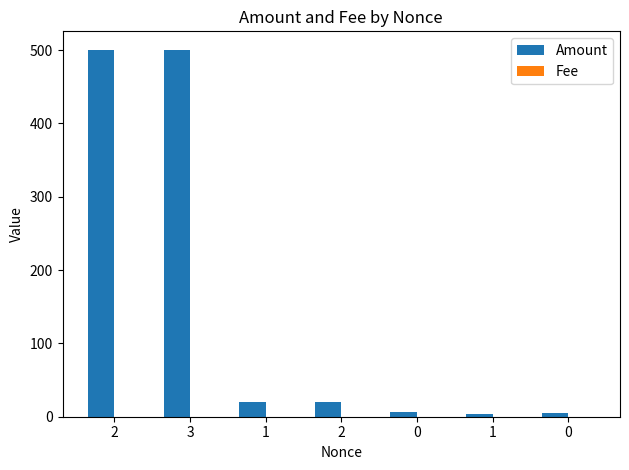

Reading left to right, transcribe all the data shown in this chart.

Amount: 500.2	500.4	19.8	20.0	7.0	3.2	5.0
Fee: 0.2	0.0	0.2	0.0	0.2	0.2	0.0